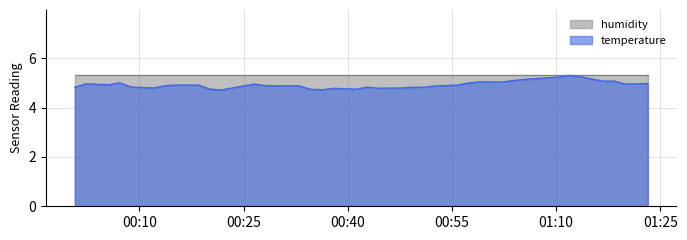

Reading left to right, list all the values displayed in this chart.

4.8	5.0	4.9	5.0	4.8	4.8	4.9	4.9	4.9	4.8	4.7	4.8	5.0	4.9	4.9	4.9	4.7	4.7	4.8	4.7	4.8	4.8	4.8	4.8	4.8	4.9	4.9	5.0	5.0	5.0	5.1	5.1	5.2	5.2	5.3	5.2	5.1	5.1	5.0	5.0